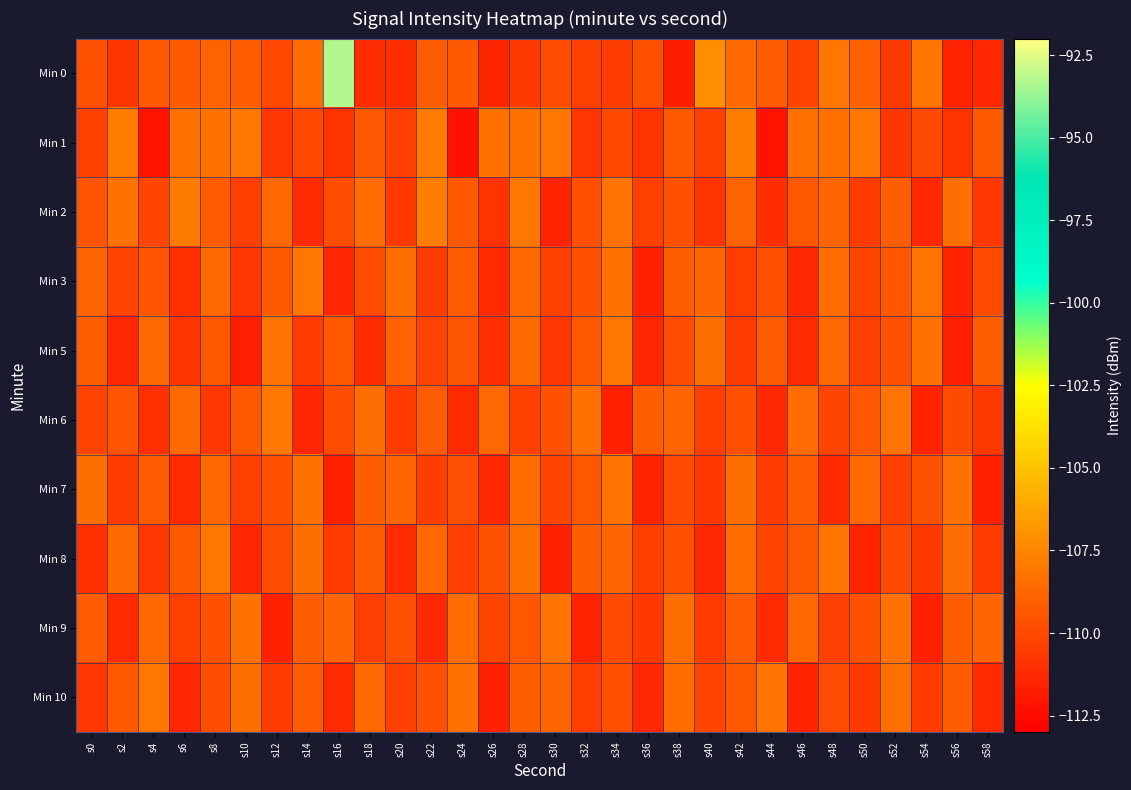

Which label corresponds to the largest value in the chart?

s16